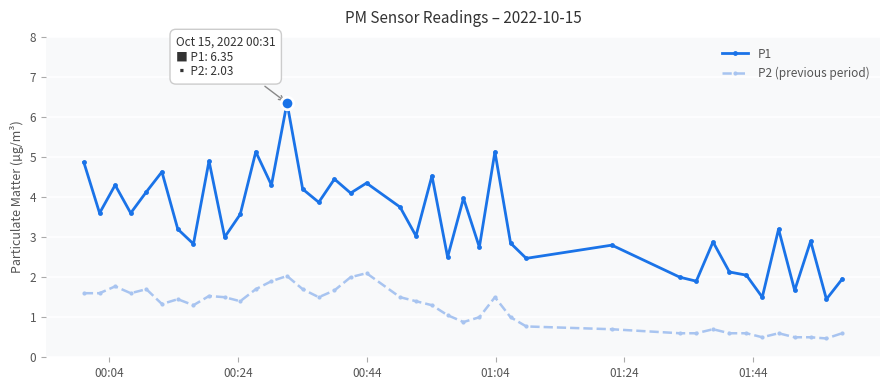

What is the sum of all P2 (previous period) values?

48.8